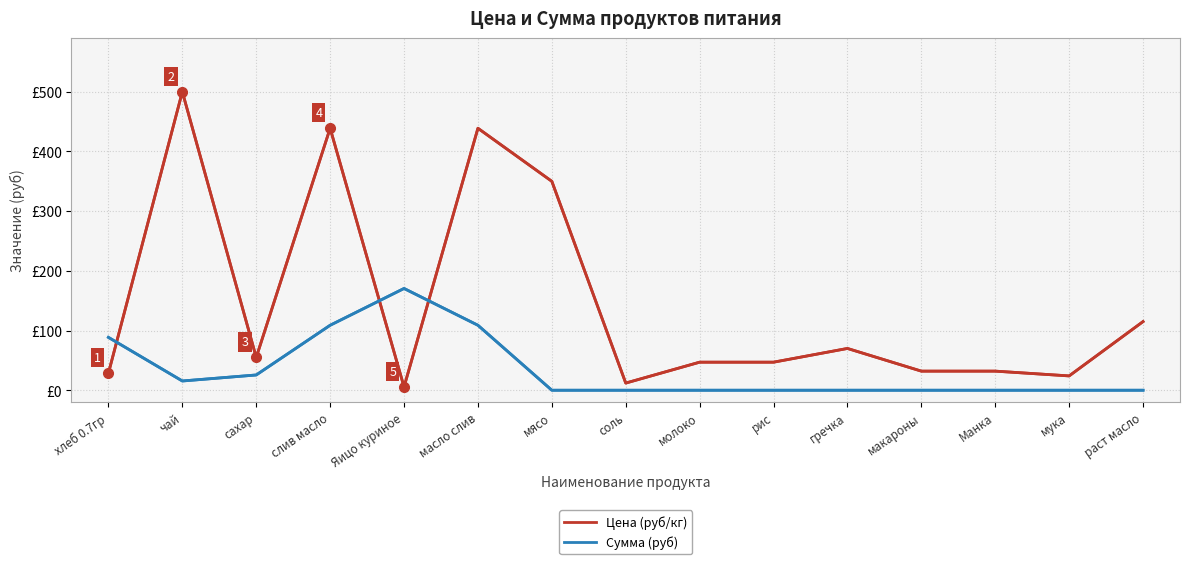

Reading left to right, list all the values displayed in this chart.

Цена (руб/кг): 28.6	500.0	55.0	438.9	5.5	438.9	350.0	12.0	47.0	47.0	70.0	32.0	32.0	24.0	115.0
Сумма (руб): 88.6	15.5	25.6	108.8	170.5	108.8	0.0	0.0	0.0	0.0	0.0	0.0	0.0	0.0	0.0